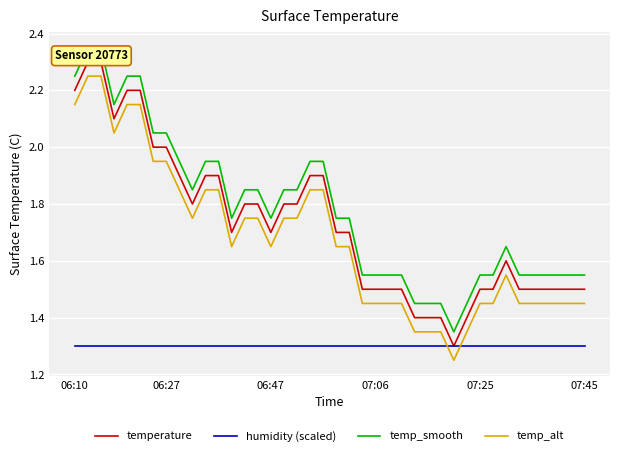

True or false: humidity (scaled) and temp_smooth cross at least once.

False